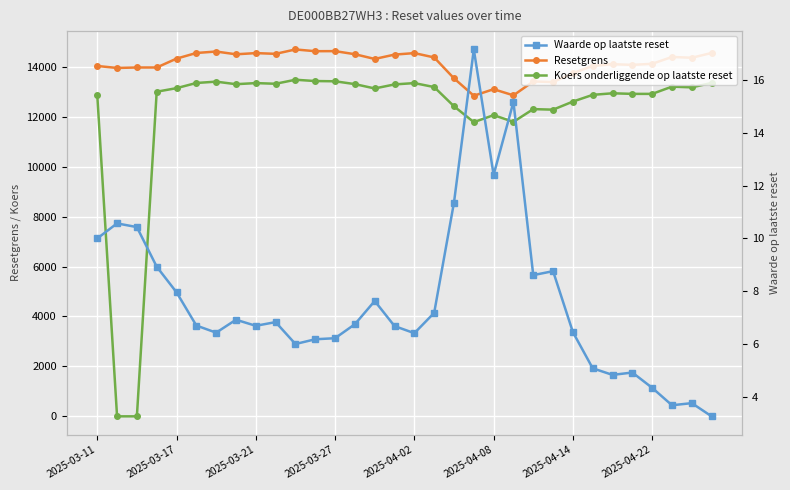

At how many categories does at least one series exceed 12051?

32